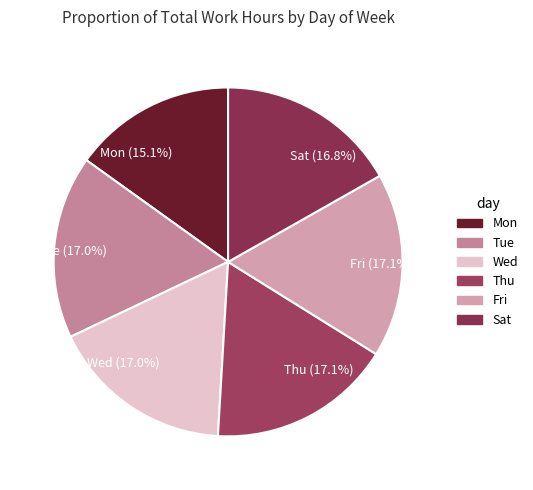

How many slices are in this pie chart?

6